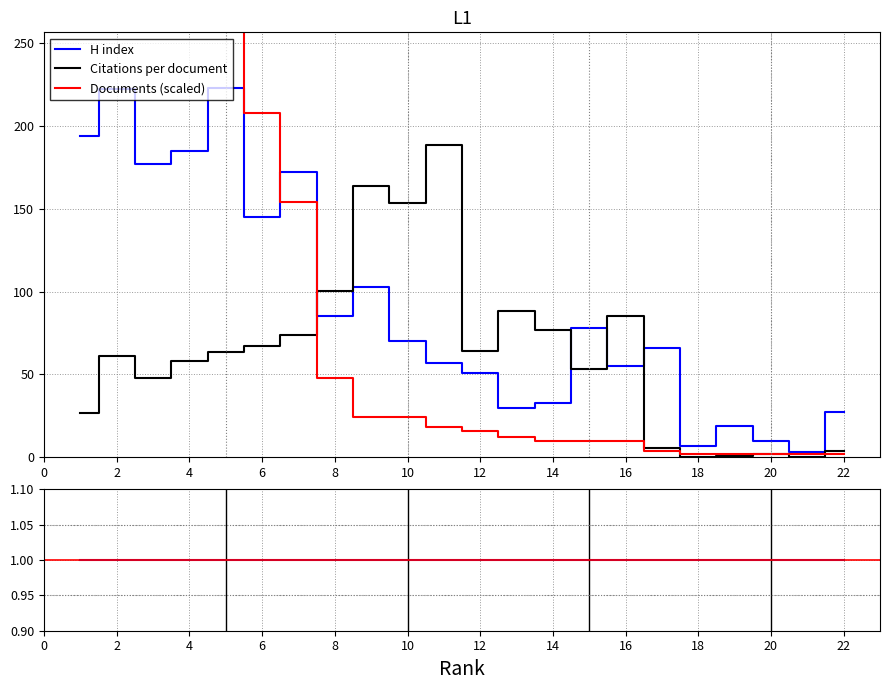

True or false: H index has a value of 39.4 at 16.

False